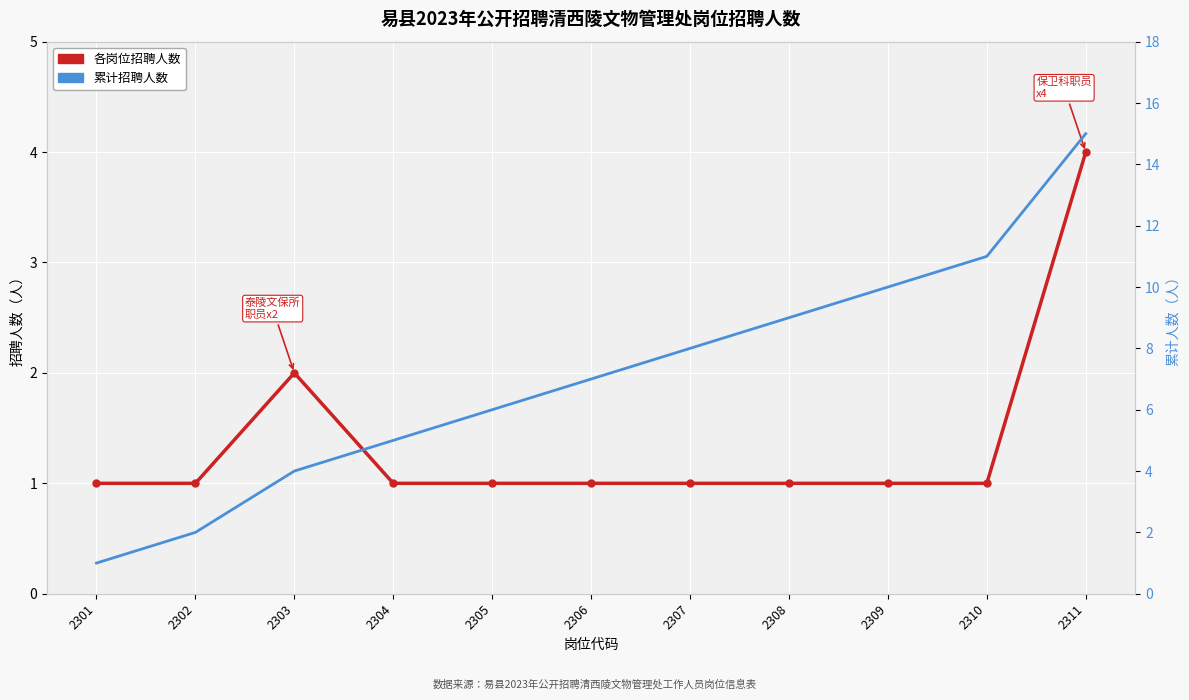

How many values in the 累计招聘人数（累计） series are below 7?

5